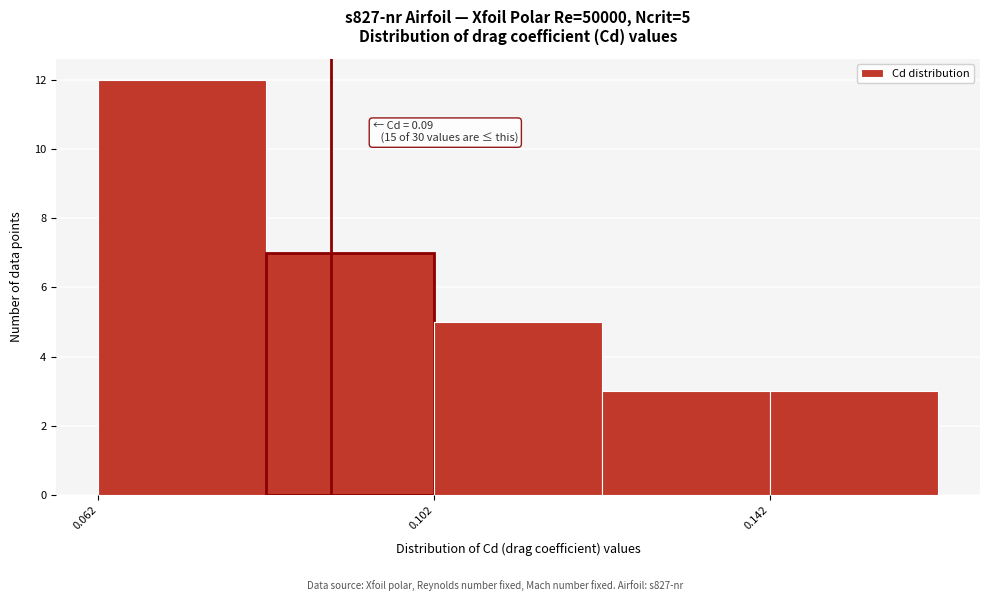

Which range on the x-axis has the tallest bar?

0.06 to 0.08